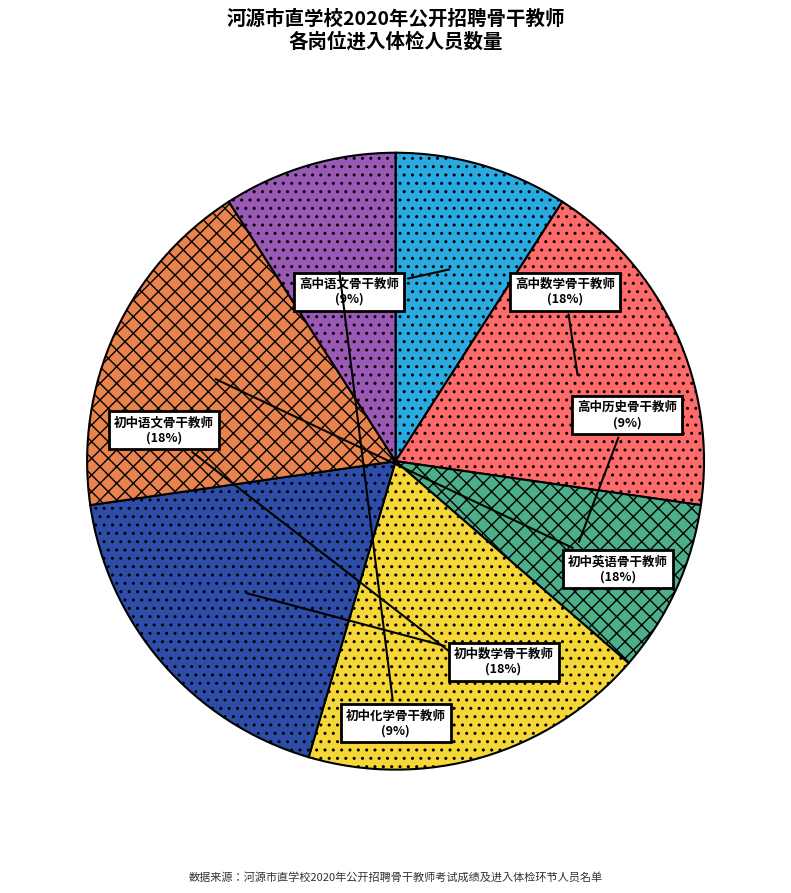

To the nearest percent, what percentage of the pie is 初中语文骨干教师?

18%